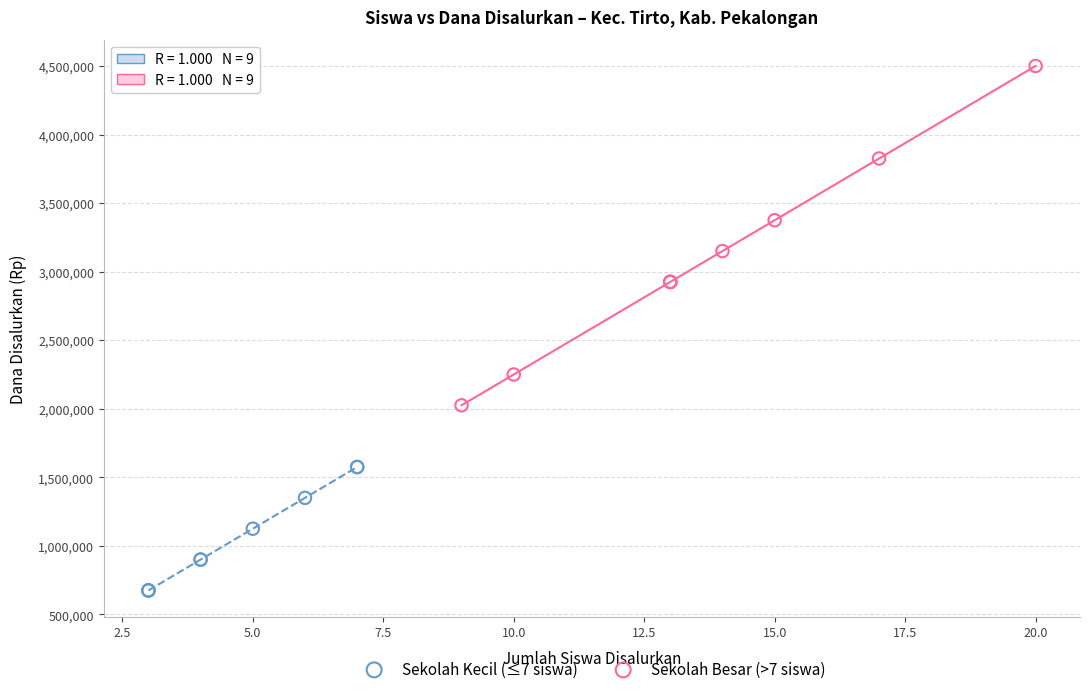

Which series has the largest Y range (max minus min)?

Sekolah Besar (>7 siswa)